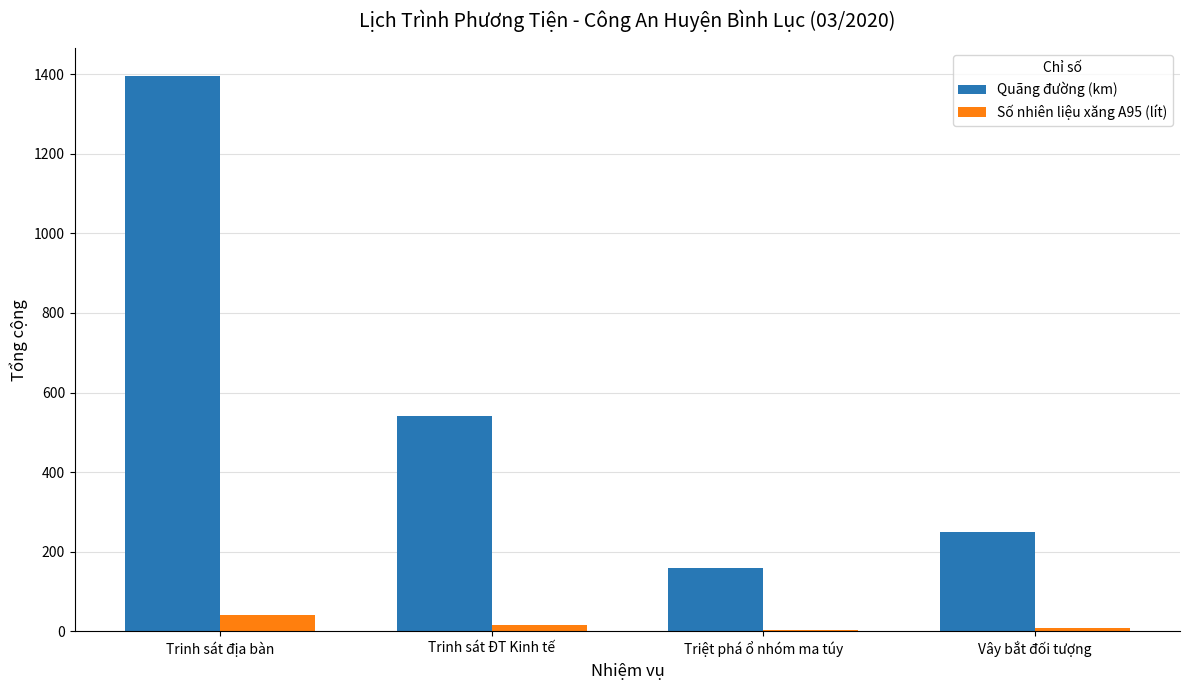

Which series has the largest total across all categories?

Quãng đường (km)